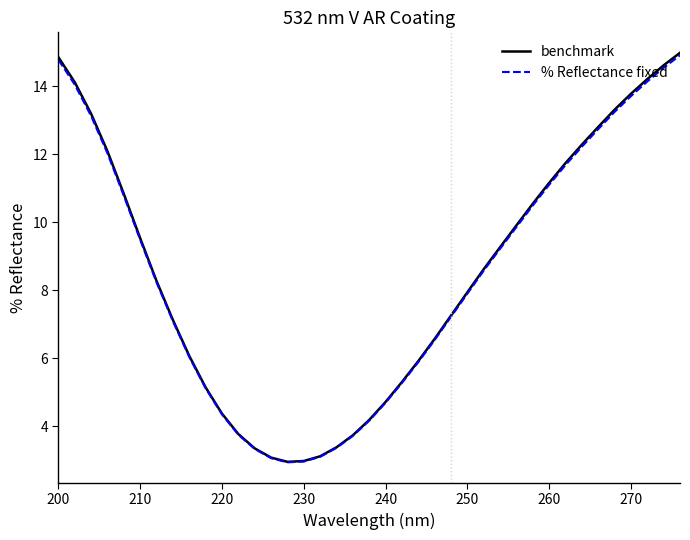

True or false: % Reflectance fixed and benchmark cross at least once.

False